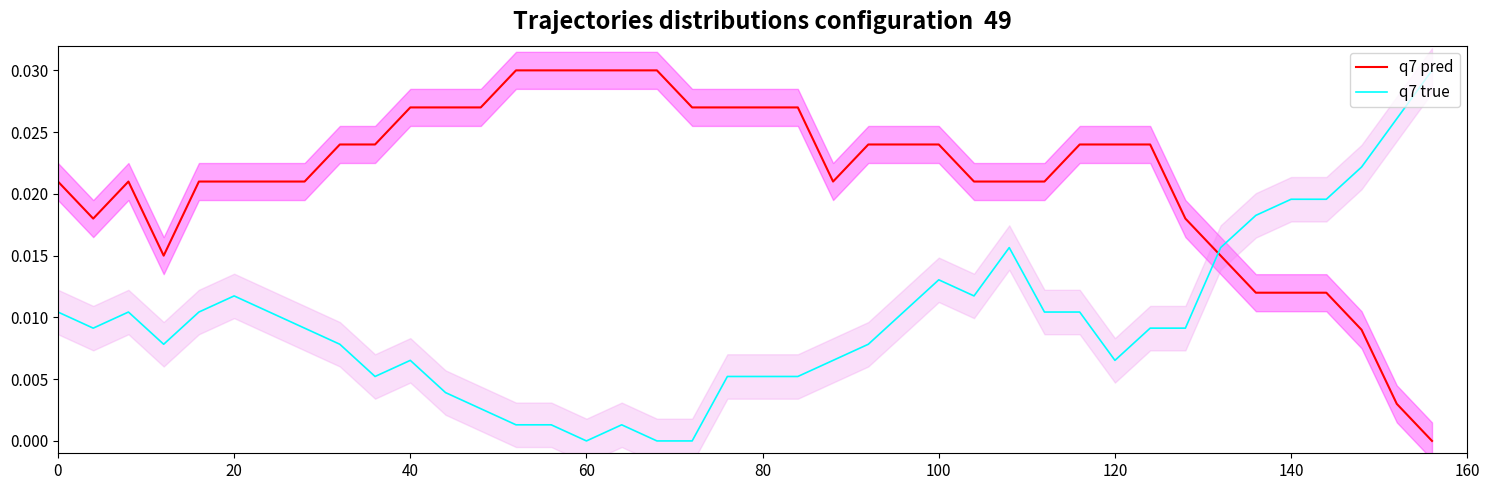

Reading left to right, transcribe all the data shown in this chart.

q7 pred: 0.0	0.0	0.0	0.0	0.0	0.0	0.0	0.0	0.0	0.0	0.0	0.0	0.0	0.0	0.0	0.0	0.0	0.0	0.0	0.0	0.0	0.0	0.0	0.0	0.0	0.0	0.0	0.0	0.0	0.0	0.0	0.0	0.0	0.0	0.0	0.0	0.0	0.0	0.0	0.0
q7 true: 0.0	0.0	0.0	0.0	0.0	0.0	0.0	0.0	0.0	0.0	0.0	0.0	0.0	0.0	0.0	0.0	0.0	0.0	0.0	0.0	0.0	0.0	0.0	0.0	0.0	0.0	0.0	0.0	0.0	0.0	0.0	0.0	0.0	0.0	0.0	0.0	0.0	0.0	0.0	0.0